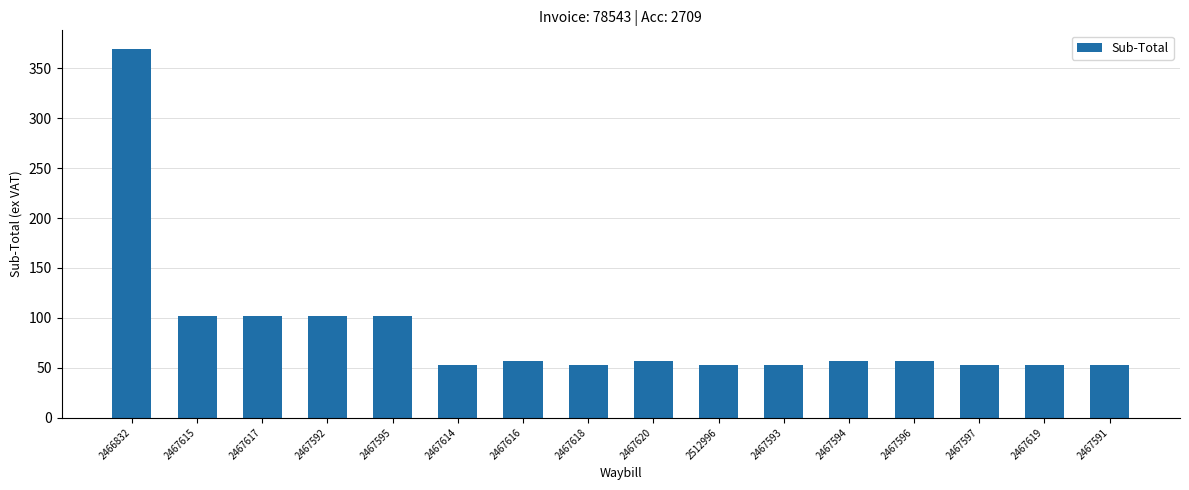

What is the ratio of the value at 2467597 to the value at 2467596?

0.9